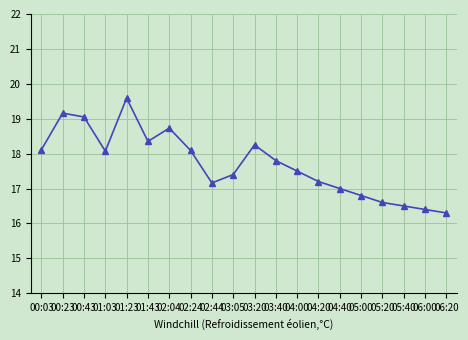

What is the difference between the maximum and minimum values?

3.3